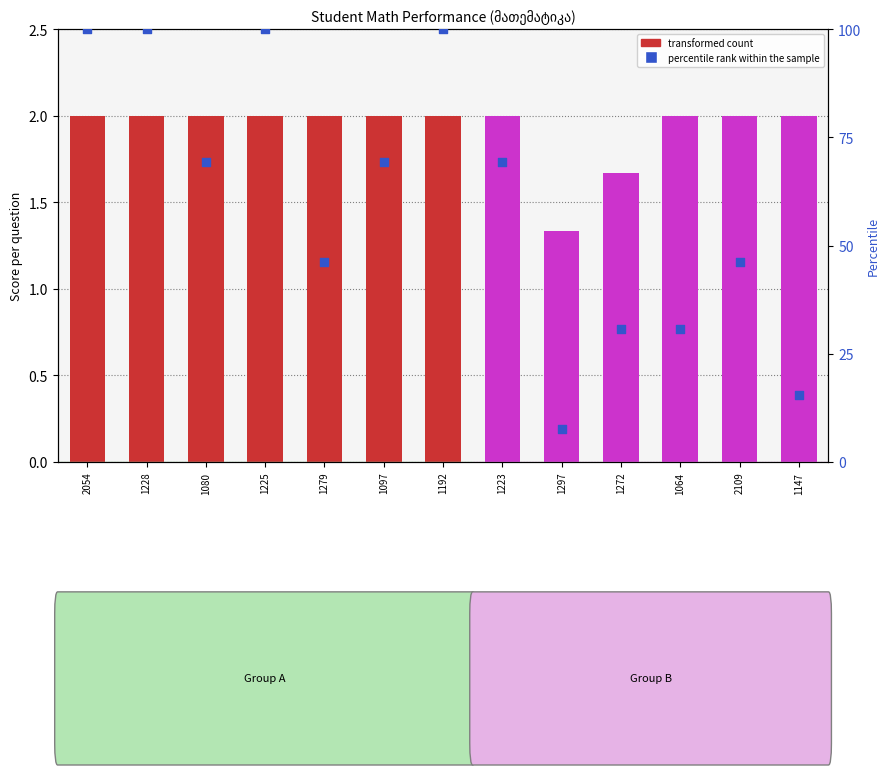

Which has a higher value, 2109 or 2054?

2054